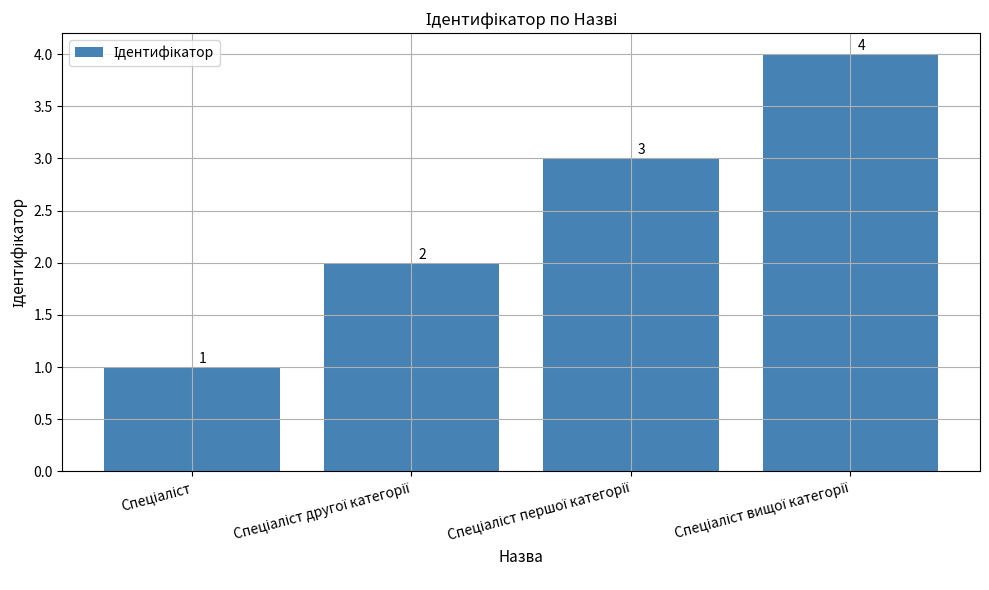

What is the sum of all values?

10